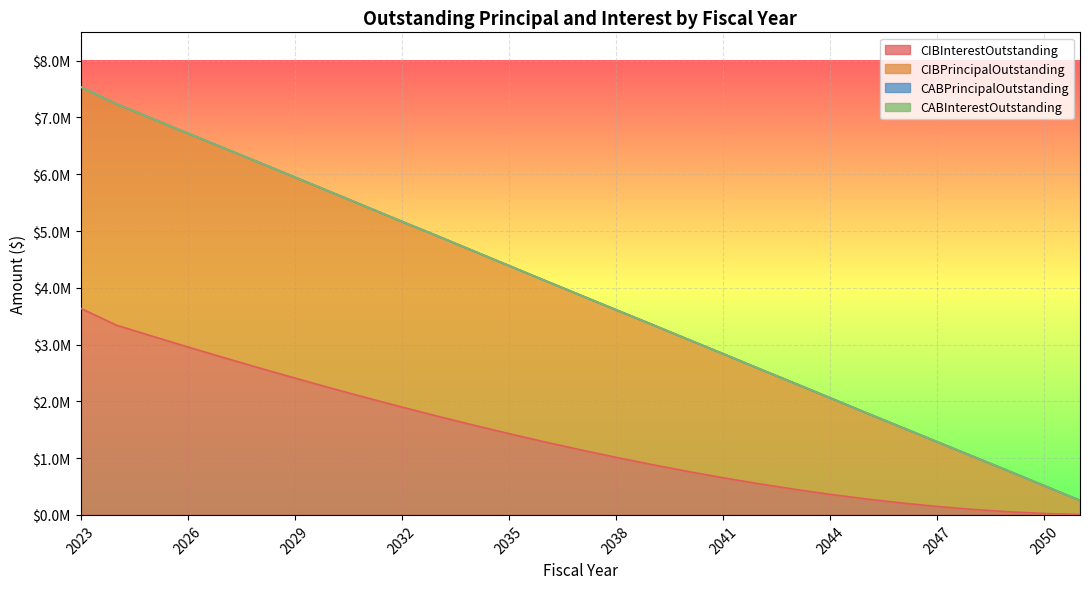

At which category does the chart reach its minimum across all series?

2051